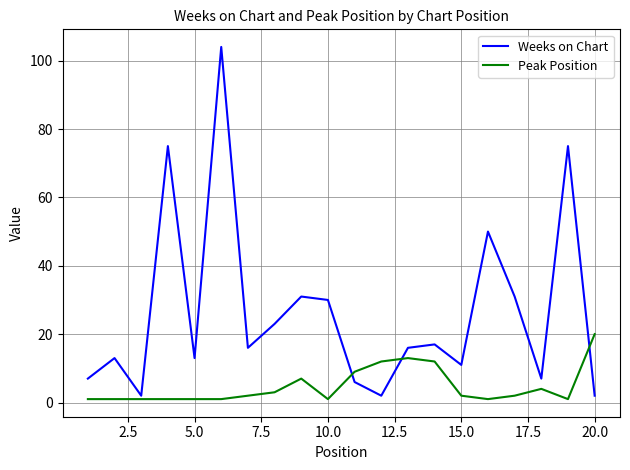

List the series in order of their peak value, highest first.

Weeks on Chart, Peak Position